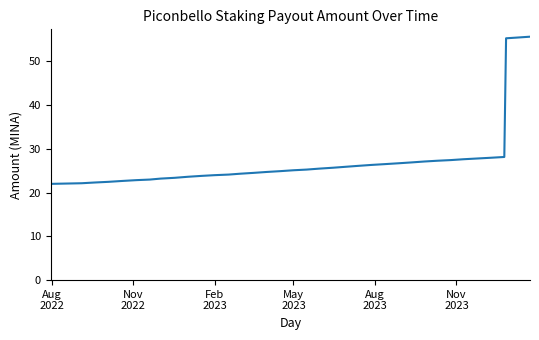

What is the greatest value displayed?

55.6